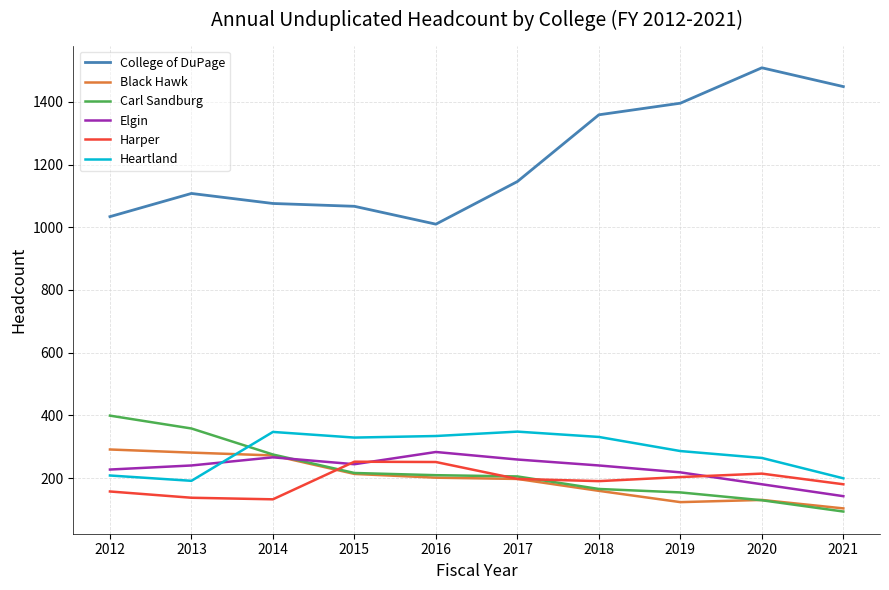

What is the sum of the Black Hawk values at 2012 and 2017?

488